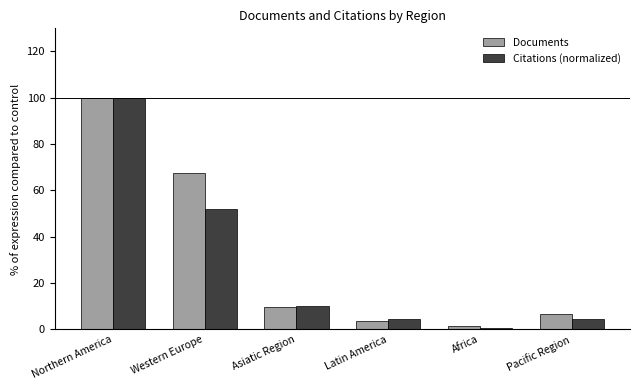

What is the difference between the second highest and second lowest values in the Documents series?

63.7